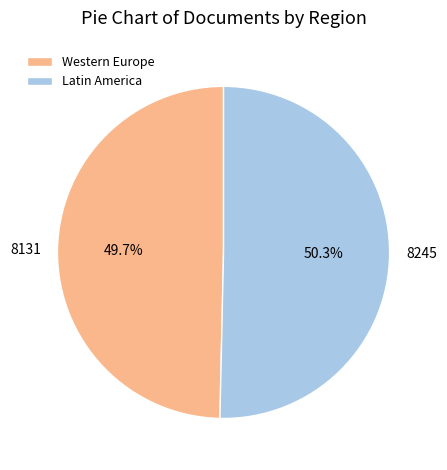

Which has a higher value, 8245 or 8131?

8245